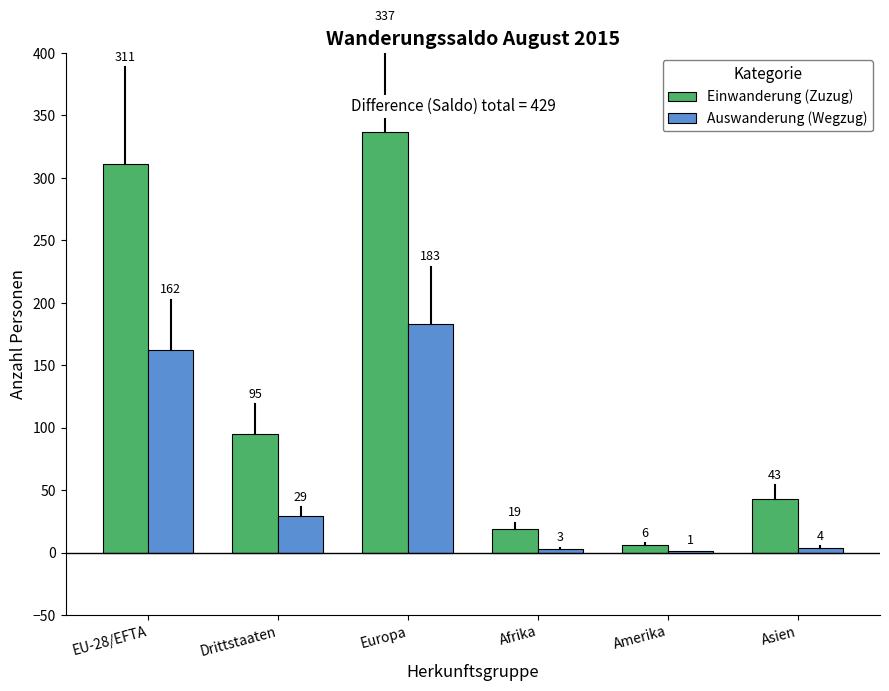

Is it true that Einwanderung (Zuzug) equals 95 at Drittstaaten?

True